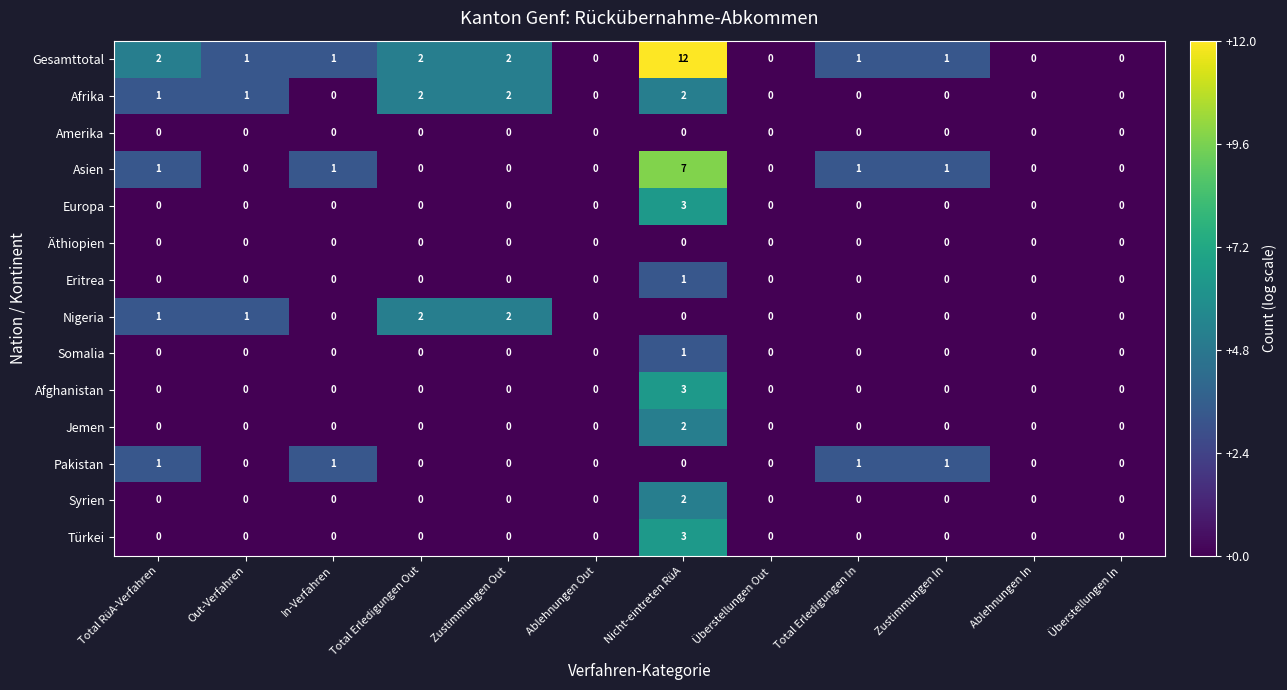

Is it true that Nigeria equals 0 at In-Verfahren?

True